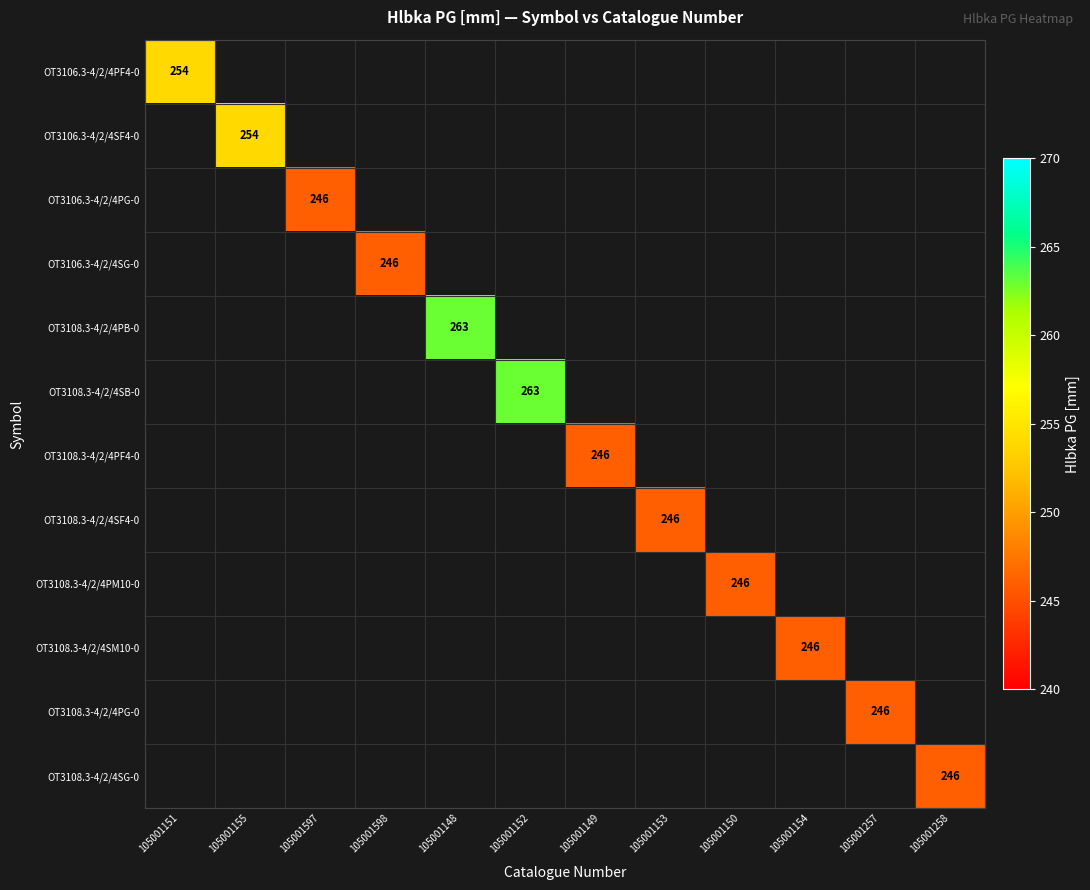

Between 105001149 and 105001155, which is larger?

105001155